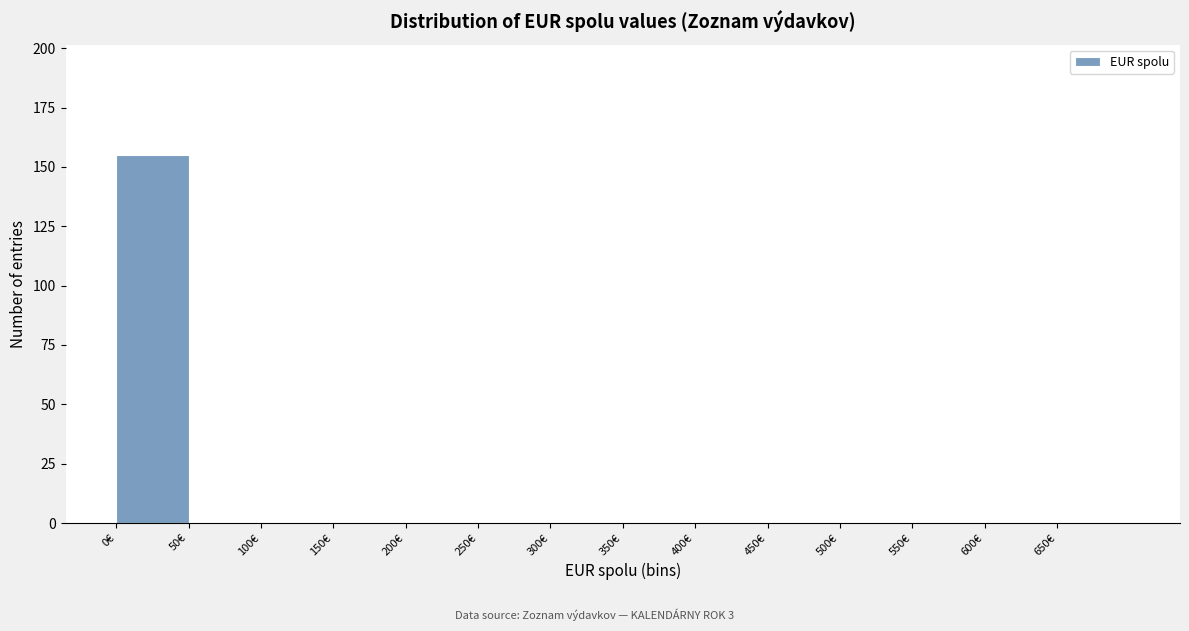

Reading left to right, transcribe this chart: for each bar, give the range it covers on the x-axis and its height. The values are not printed on the chart, so give them approximately, as read against the axis.

0 to 50: 155
50 to 100: 0
100 to 150: 0
150 to 200: 0
200 to 250: 0
250 to 300: 0
300 to 350: 0
350 to 400: 0
400 to 450: 0
450 to 500: 0
500 to 550: 0
550 to 600: 0
600 to 650: 0
650 to 700: 0